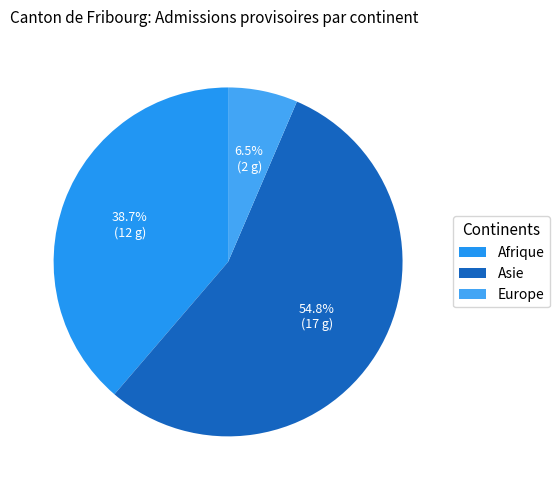

What is the change in value from Asie to Europe?

-15